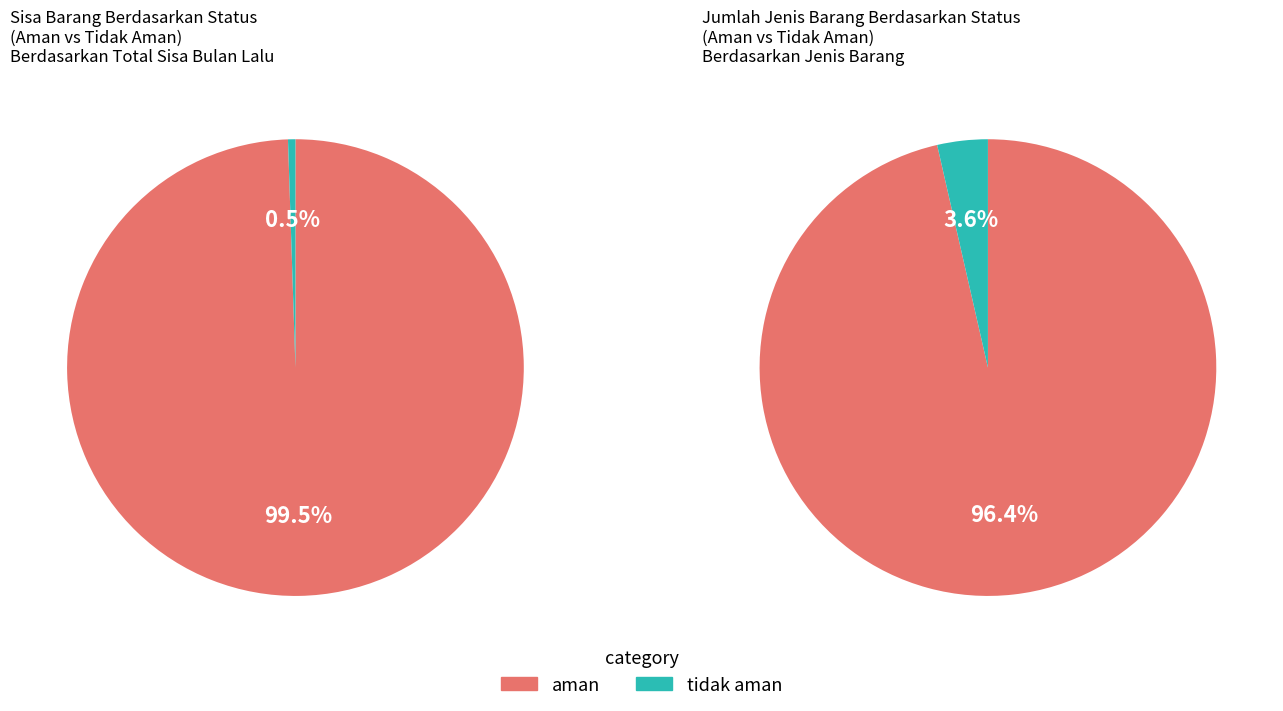

Is there a majority slice in this chart?

Yes